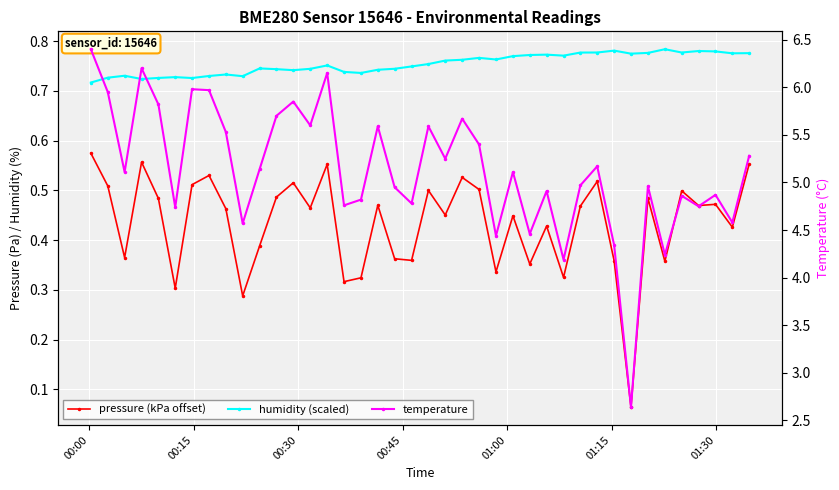

Which category has the highest value in the pressure (kPa offset) series?

00:00